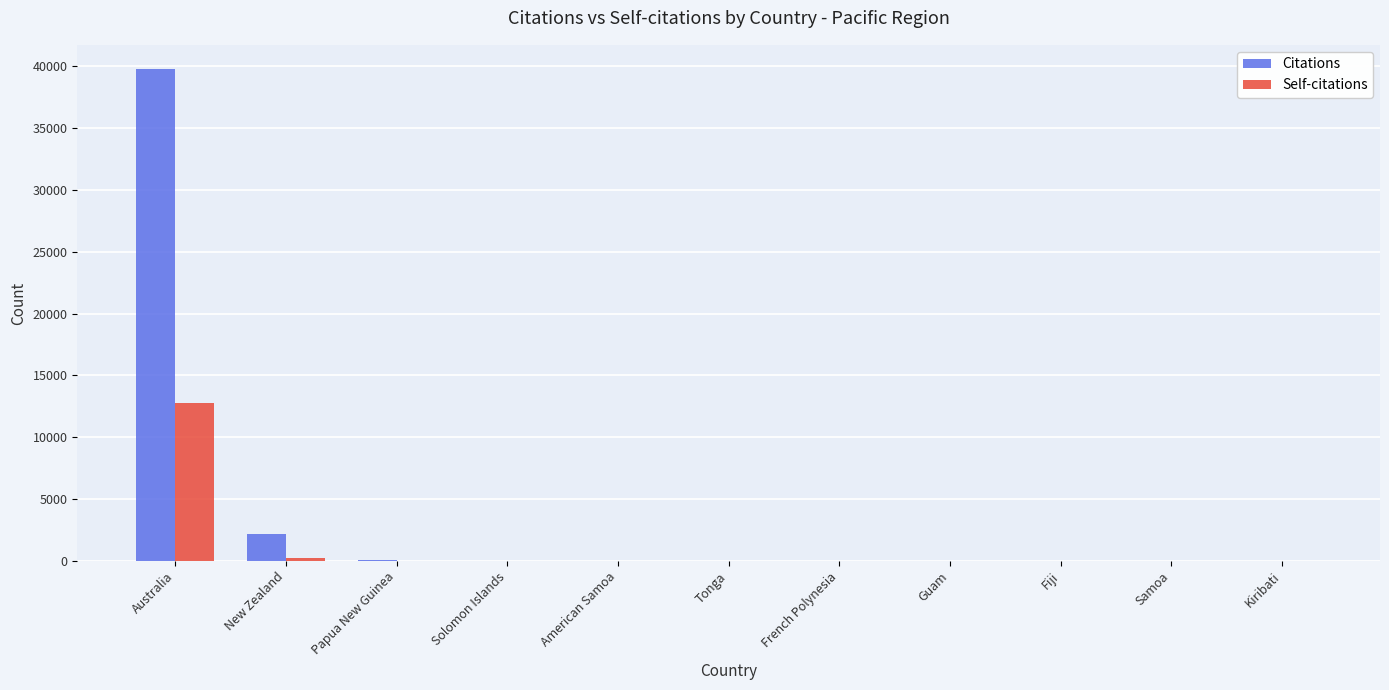

Which series has the largest range (max minus min)?

Citations